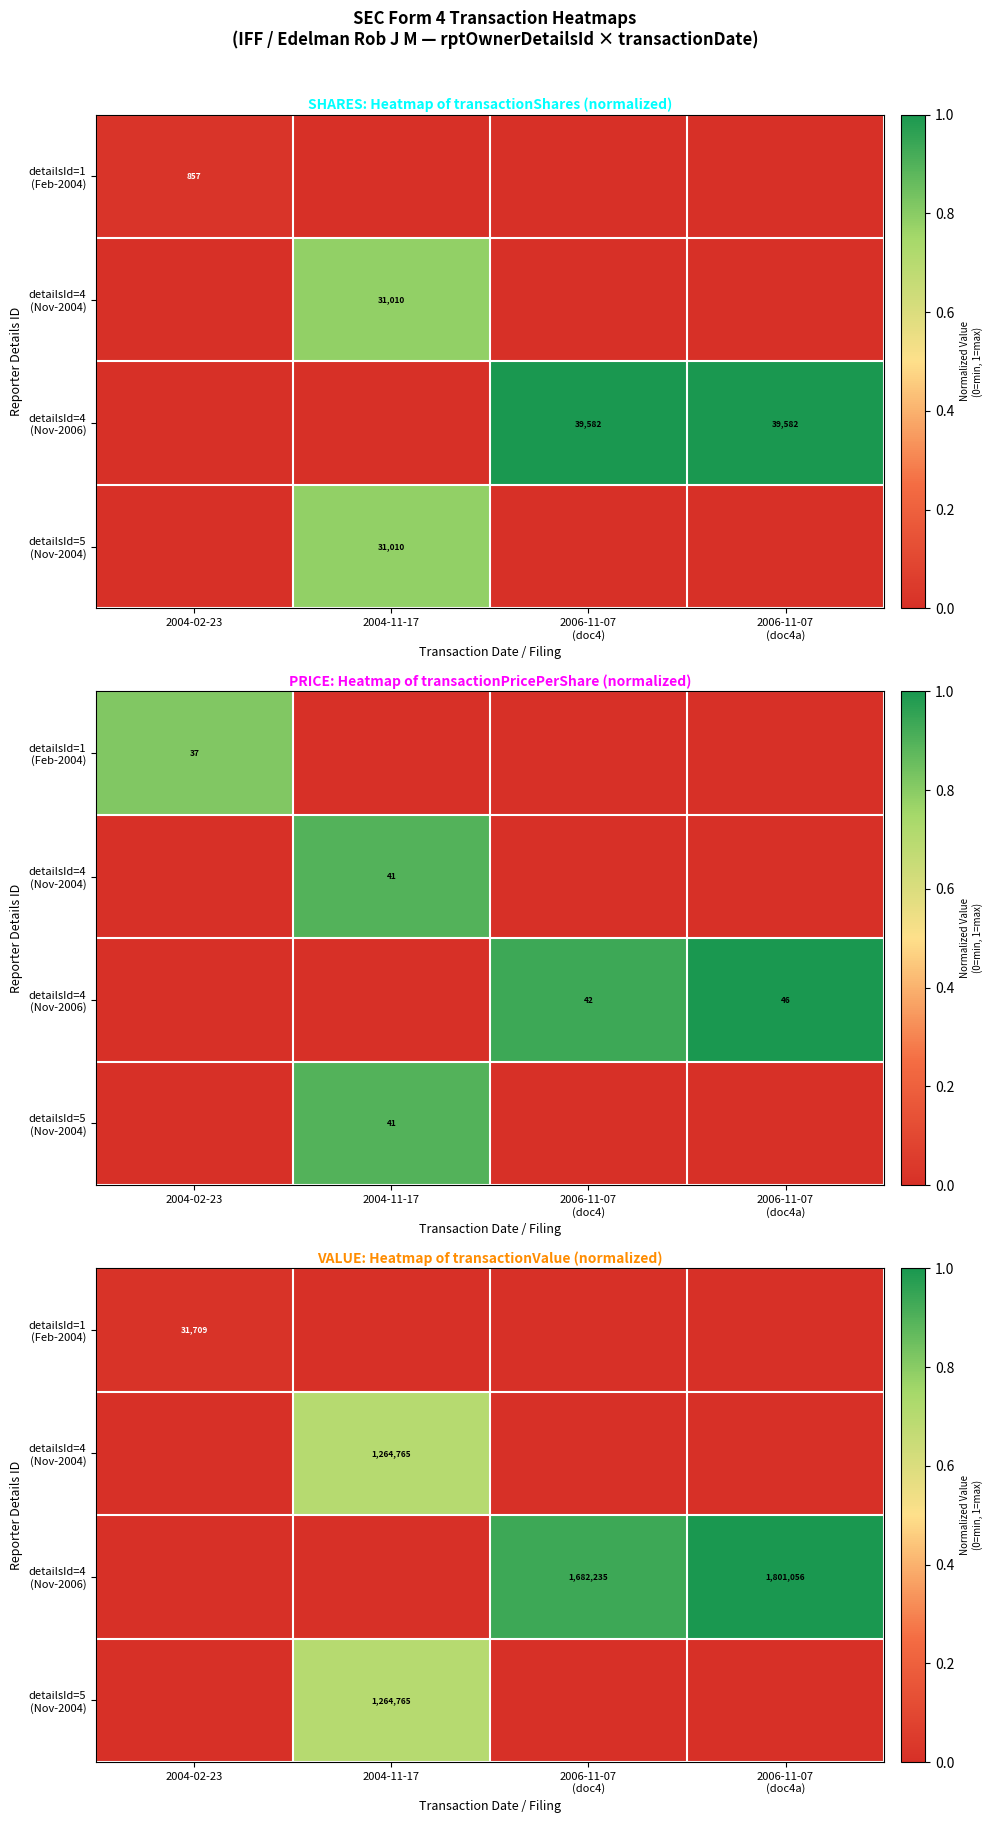

Which has a higher value, 2004-11-17 or 2004-02-23?

2004-02-23